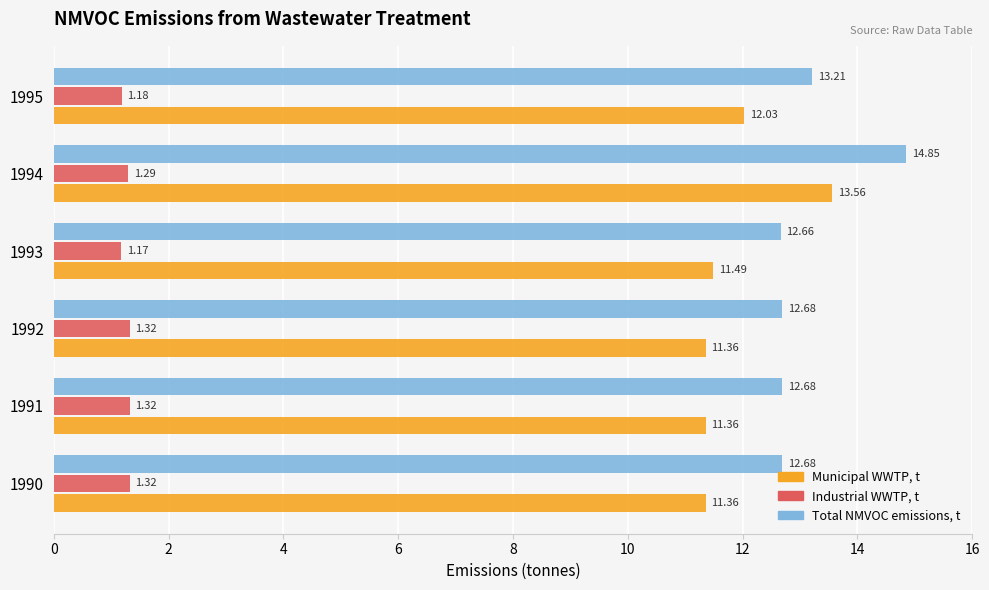

What is the difference between the maximum and second lowest values in the Total NMVOC emissions, t series?

2.2